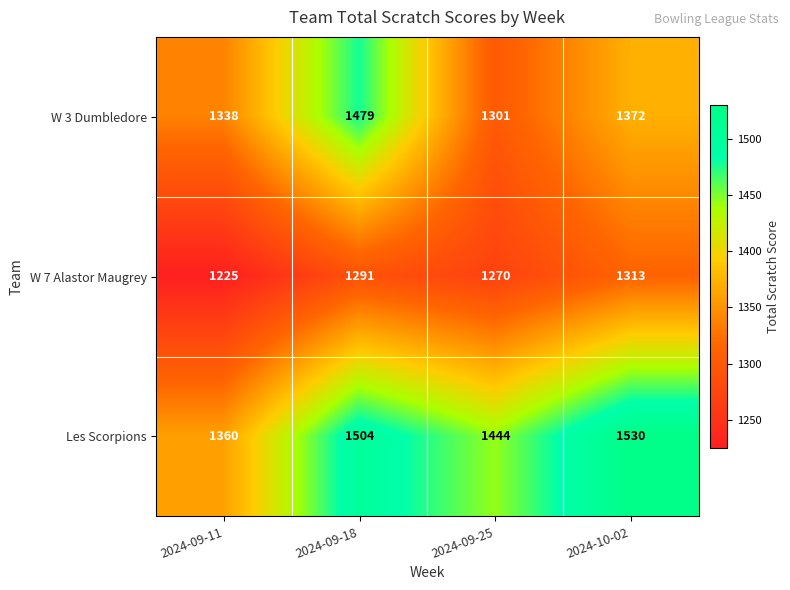

At which category is the sum across all series the highest?

2024-09-18